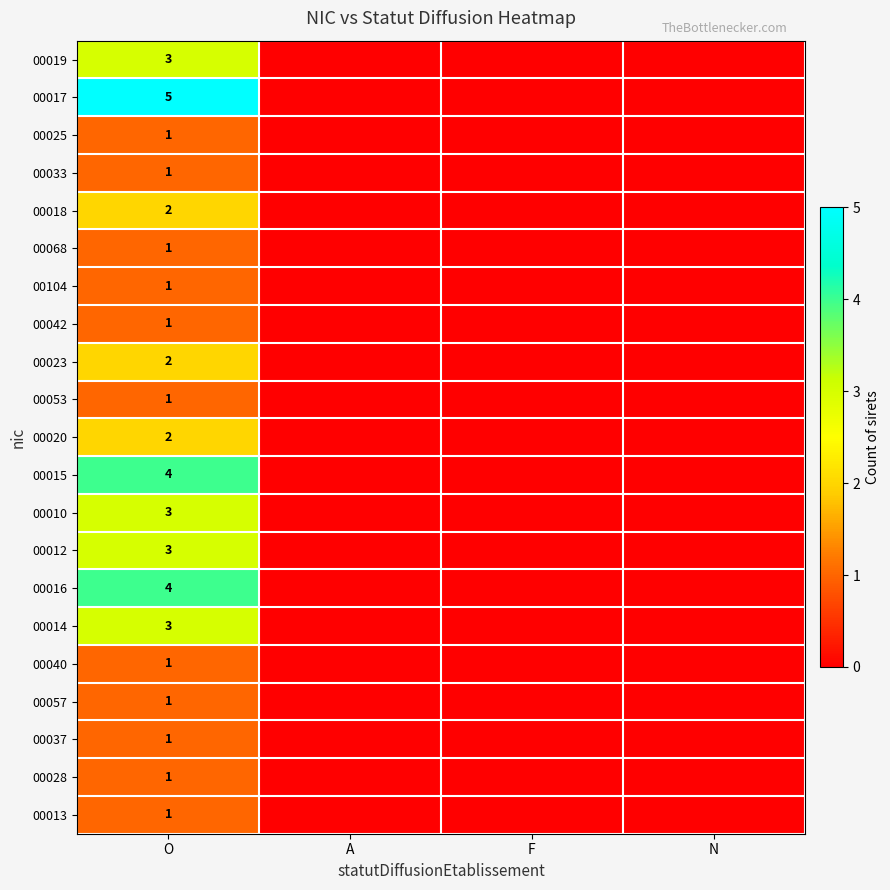

At how many categories does at least one series exceed 4?

1